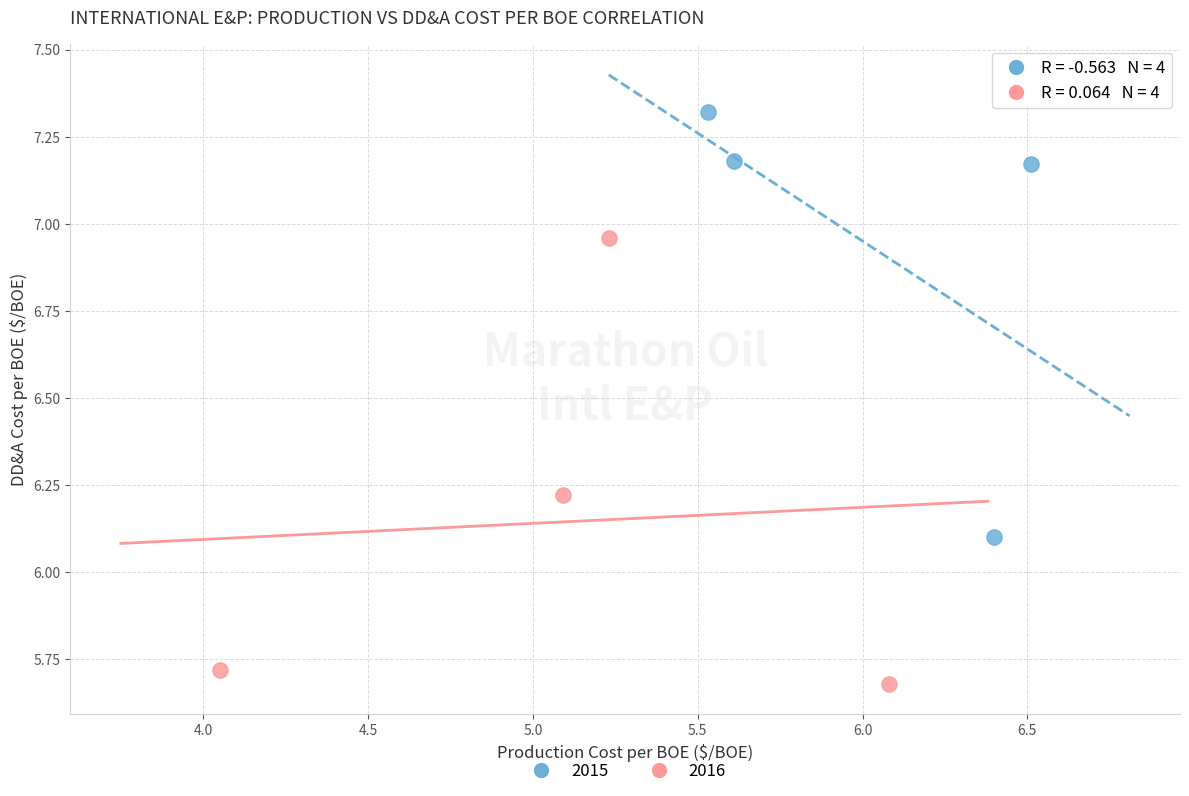

Which series reaches the maximum Y coordinate?

2015